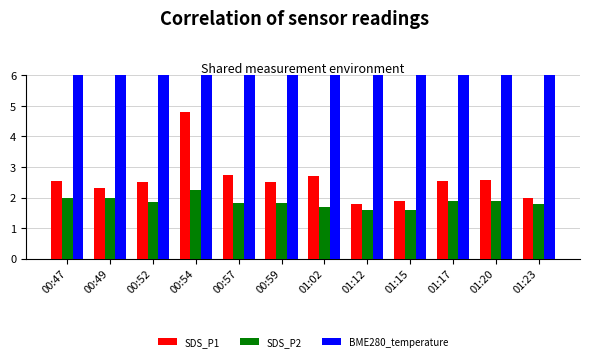

The BME280_temperature series shows 33.8 at 00:54. True or false?

False